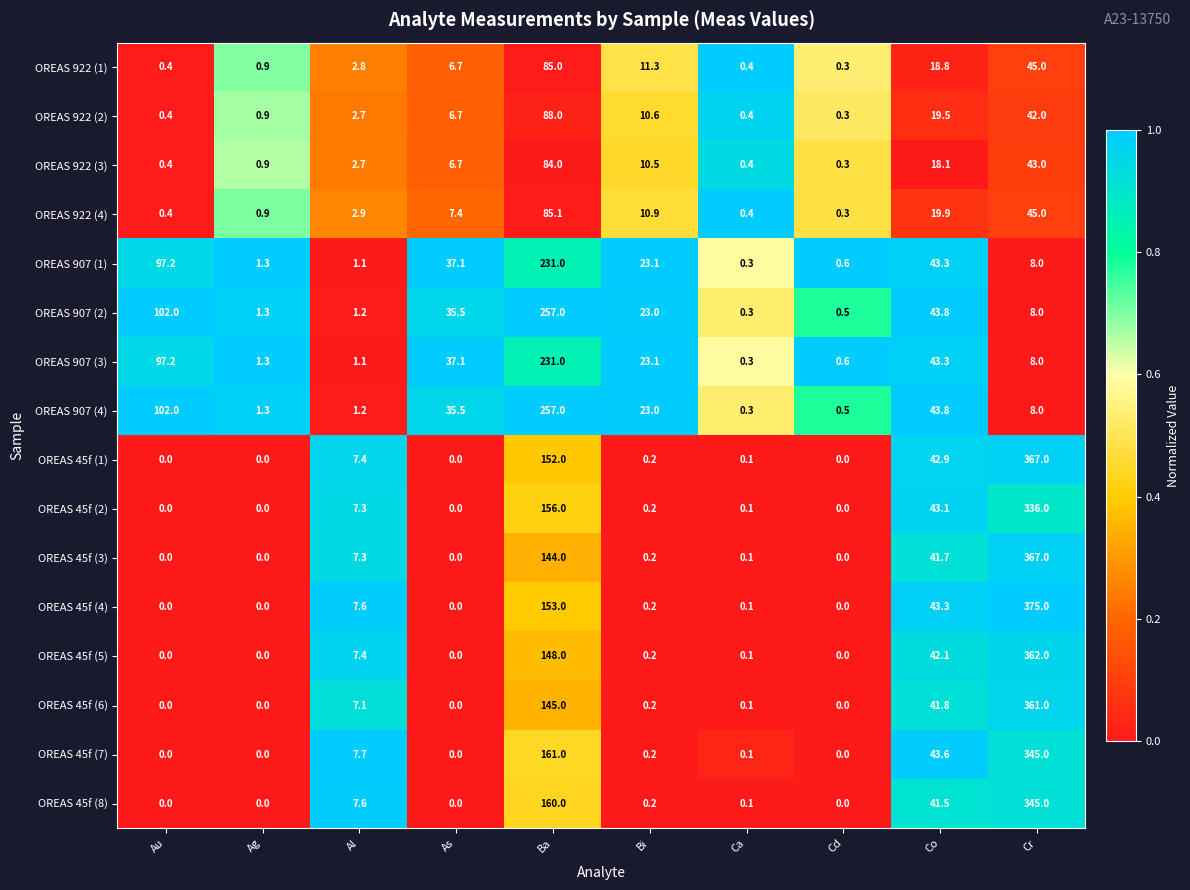

Which series has the widest spread of values?

OREAS 45f (4)